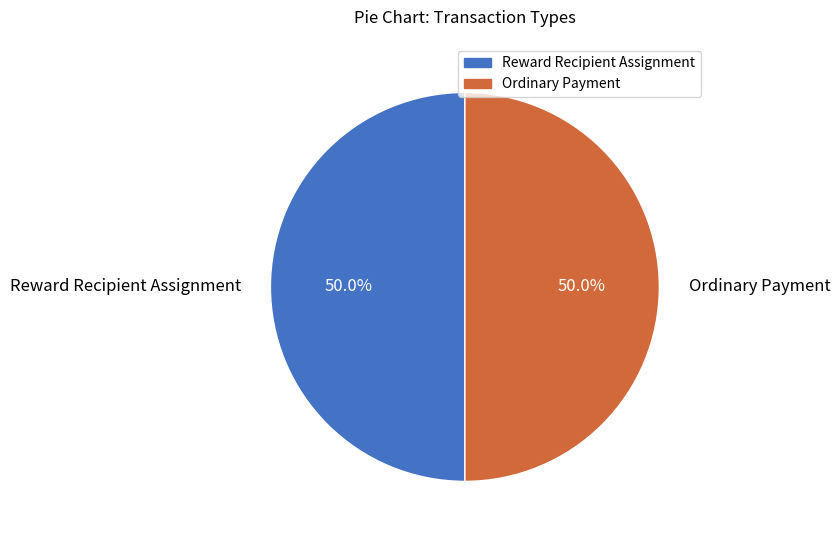

What is the ratio of the value at Reward Recipient Assignment to the value at Ordinary Payment?

1.0